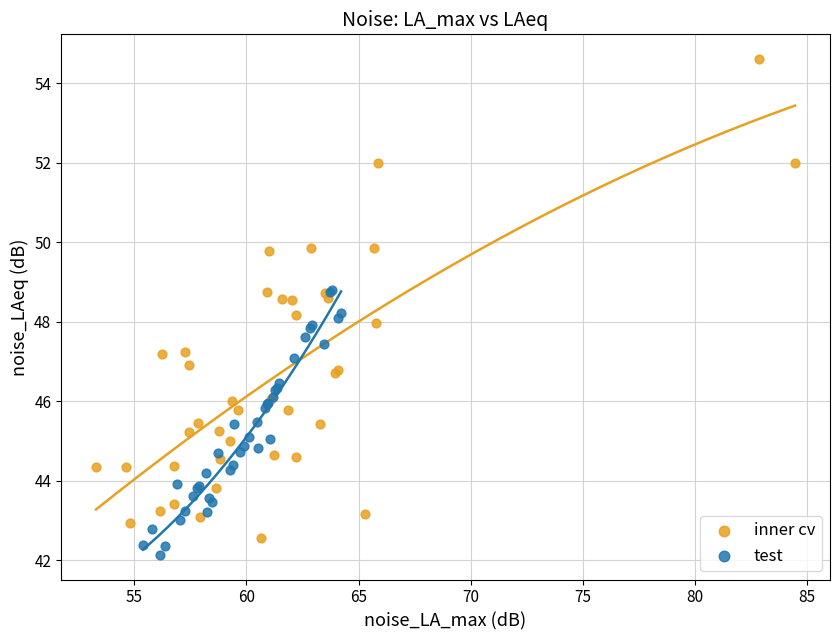

Which series contains the highest Y value?

inner cv